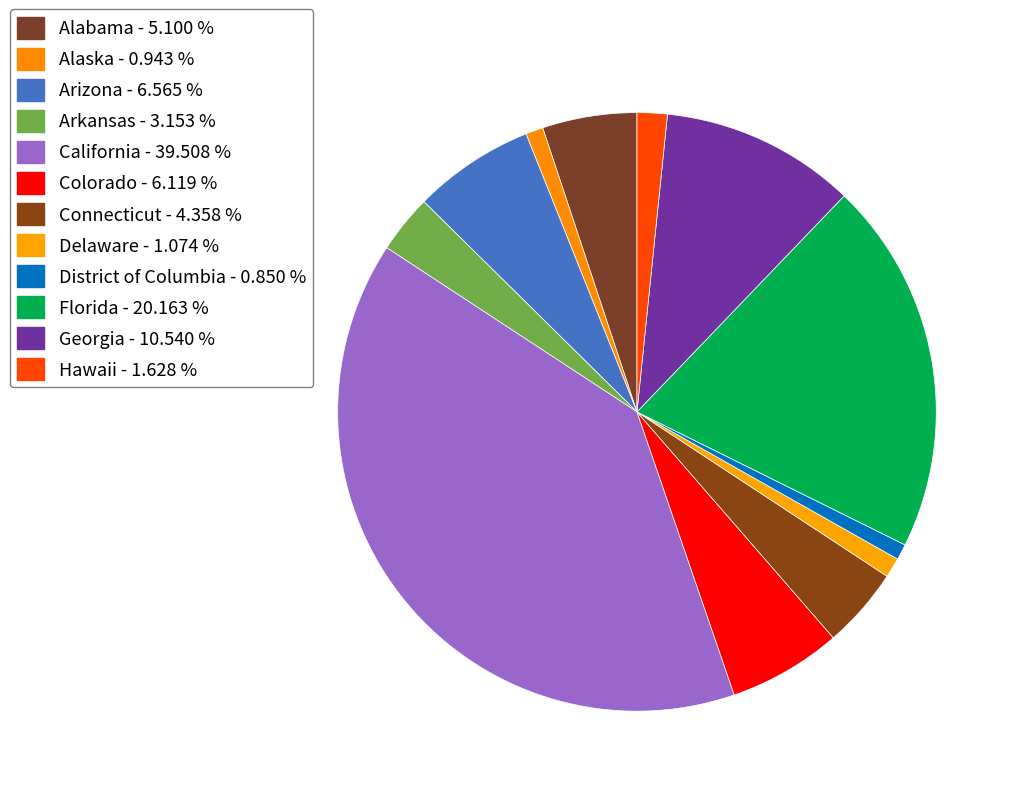

To the nearest percent, what percentage of the pie is Alabama?

5%